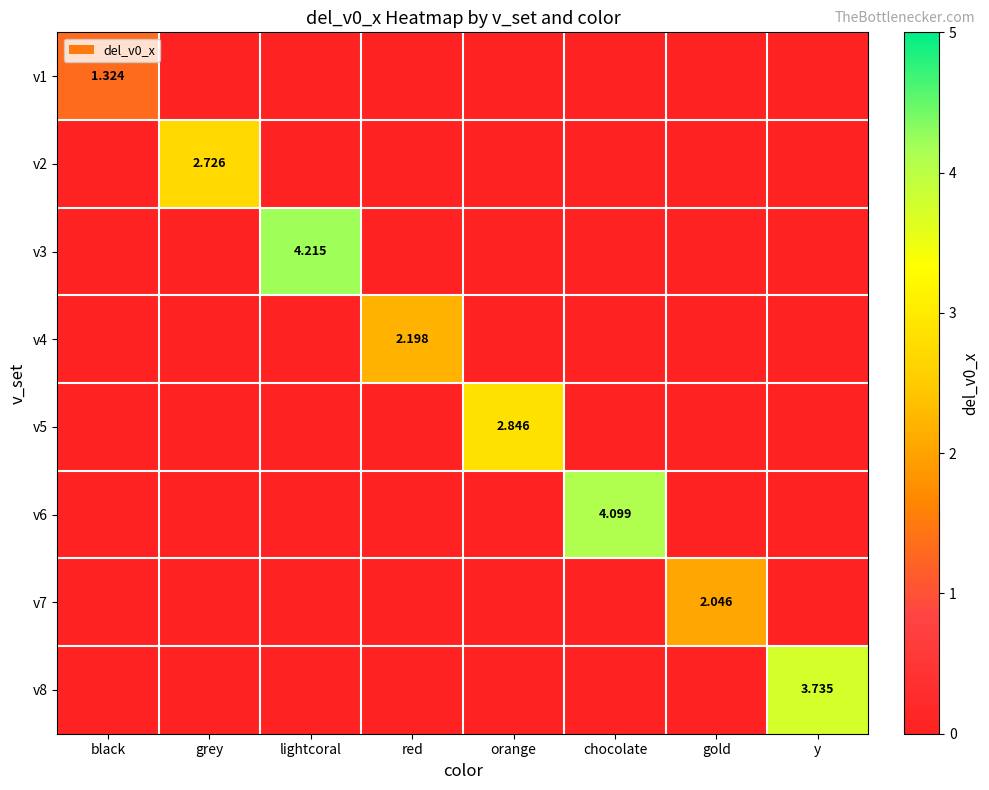

At how many categories does at least one series exceed 0?

8